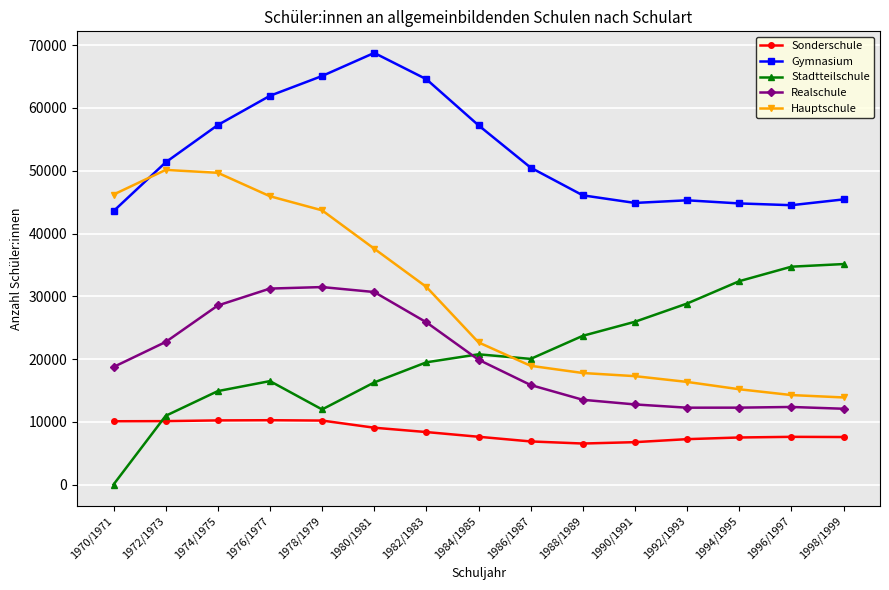

What are all the series names shown in the legend?

Sonderschule, Gymnasium, Stadtteilschule, Realschule, Hauptschule